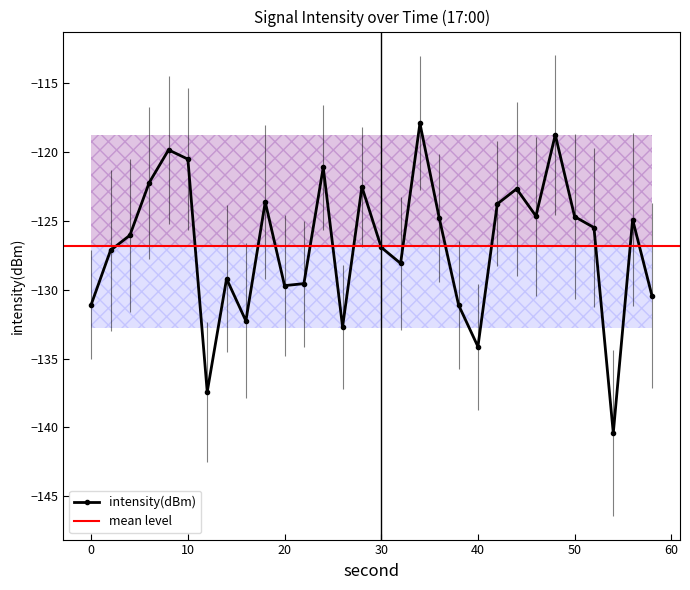

What is the value of the 1st point from the left?

-131.1